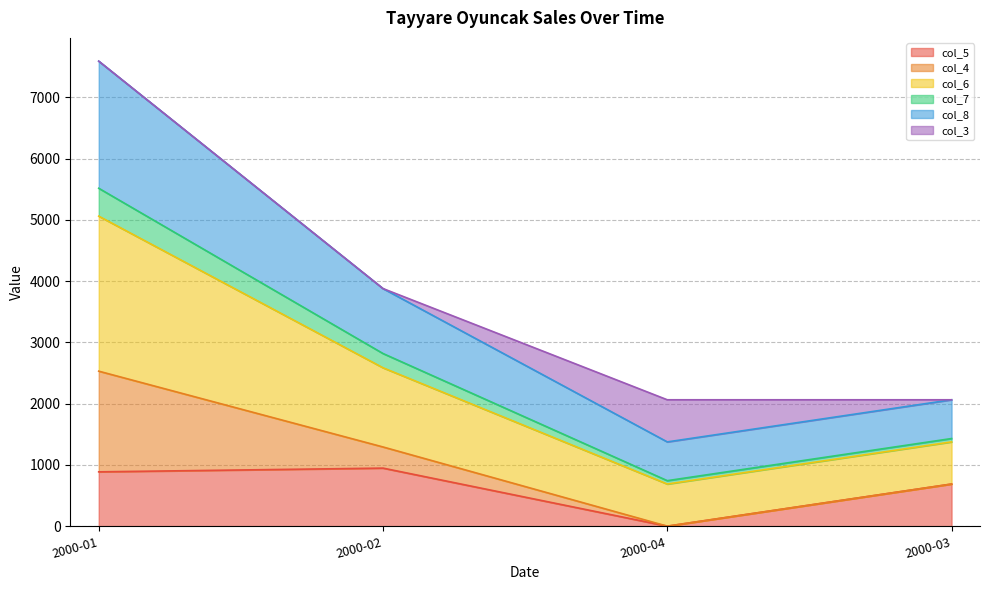

Does the chart have visible grid lines?

Yes